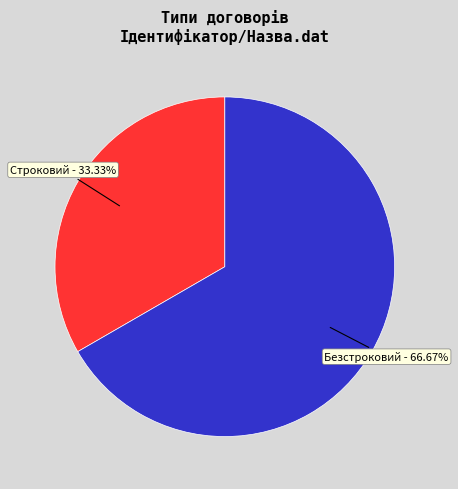

Does any single category account for the majority?

Yes